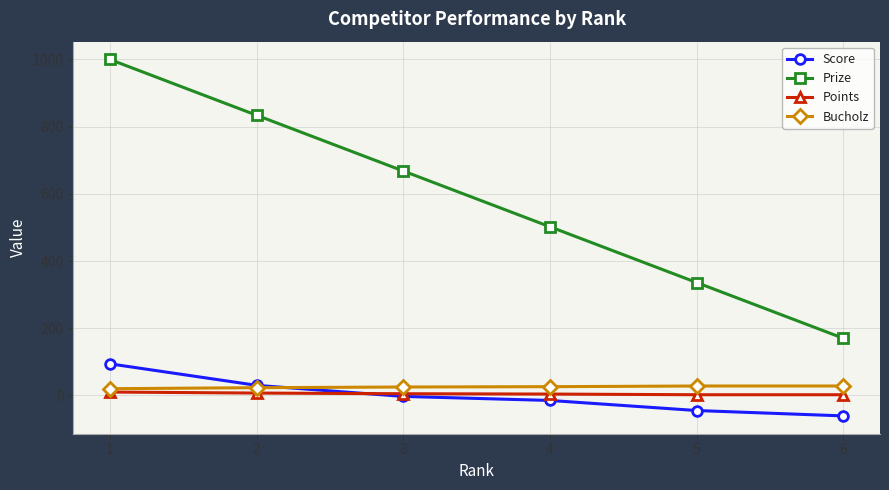

Which series has the largest total across all categories?

Prize